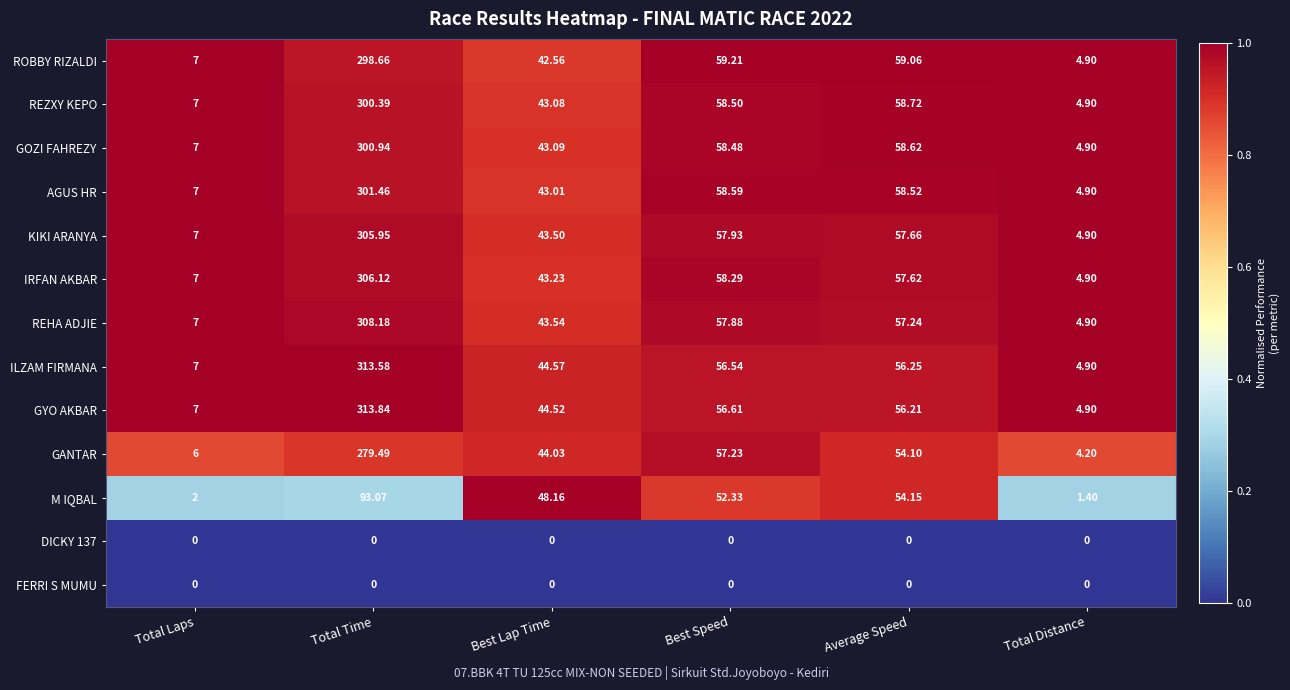

Between Total Time and Best Lap Time, which series saw the biggest shift?

GYO AKBAR